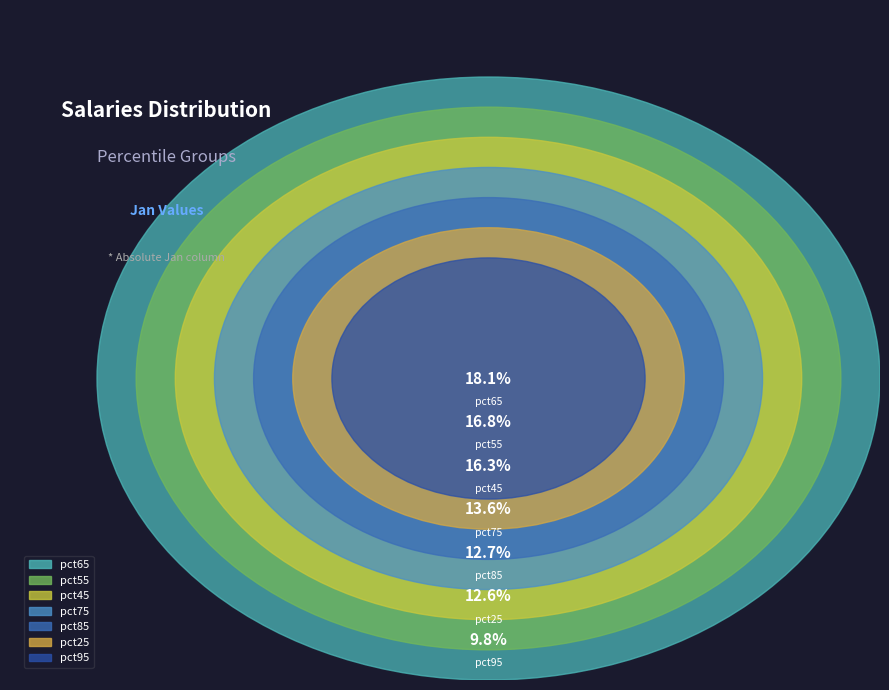

Count the number of slices in the pie.

7